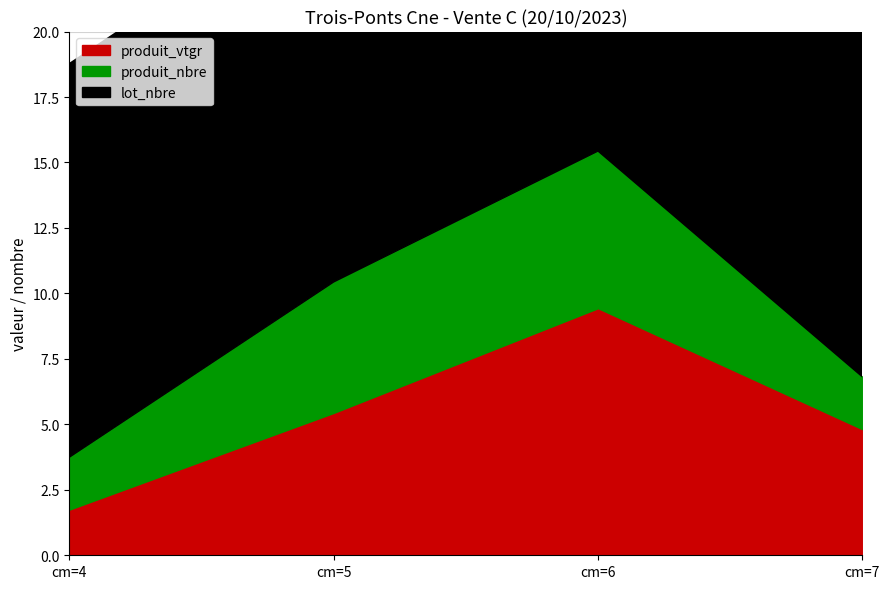

True or false: lot_nbre and produit_nbre intersect in this chart.

False